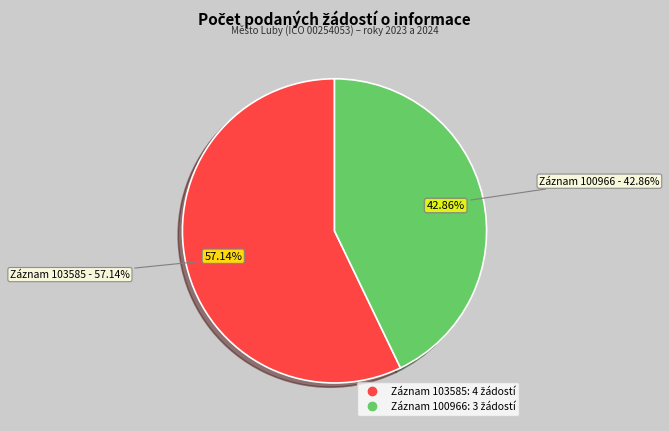

How many segments does this pie chart have?

2